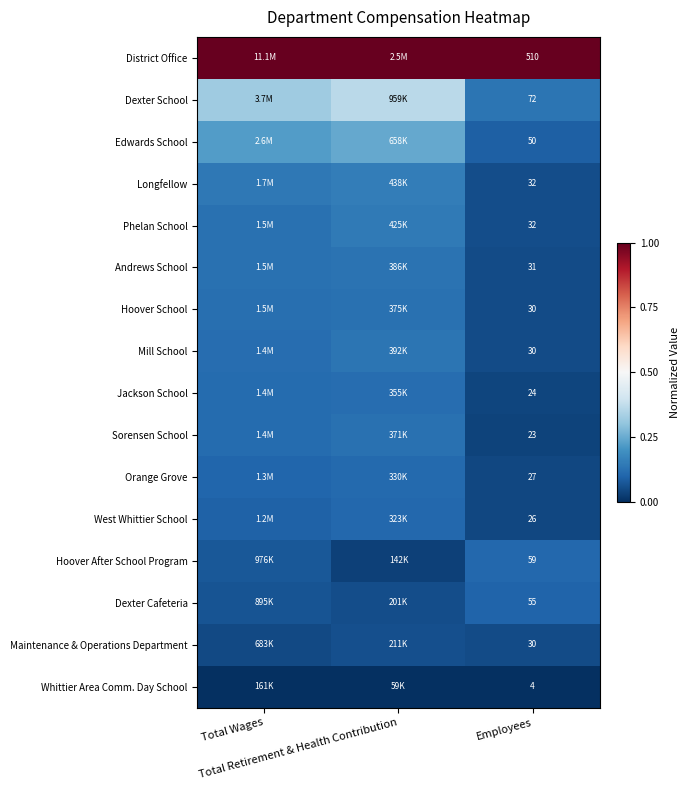

Which label corresponds to the largest value in the chart?

Total Wages